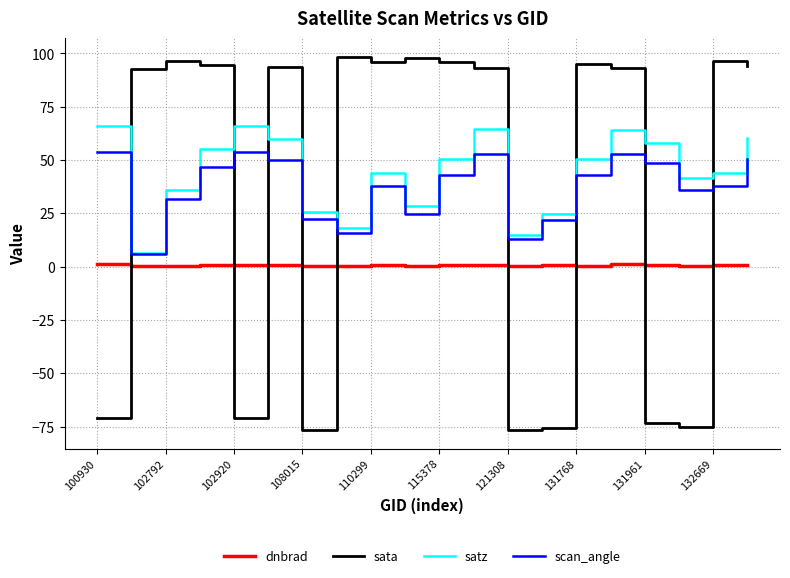

True or false: dnbrad and satz cross at least once.

False